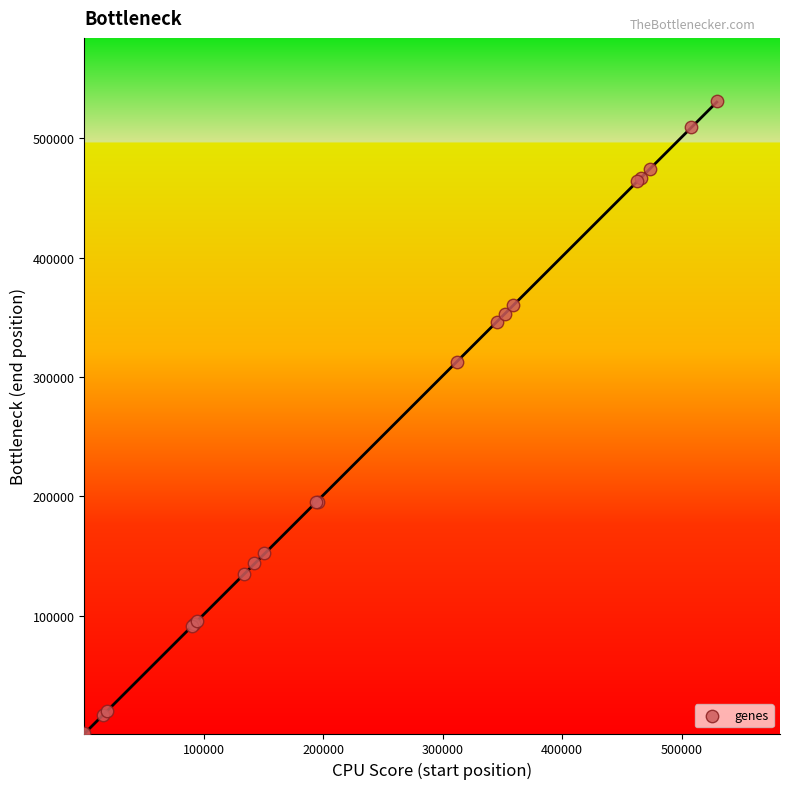

What Y value in the scatter plot is closest to 266333?

312842